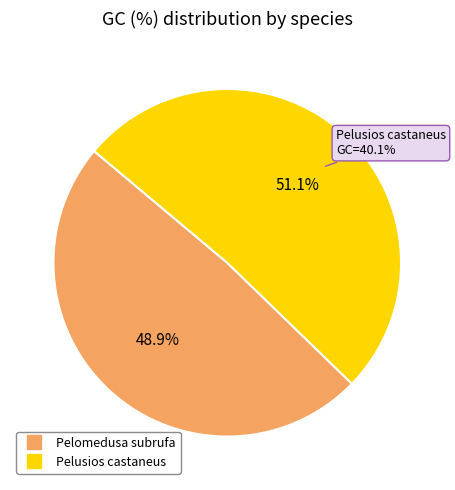

Rank the categories by value from highest to lowest.

Pelusios castaneus, Pelomedusa subrufa